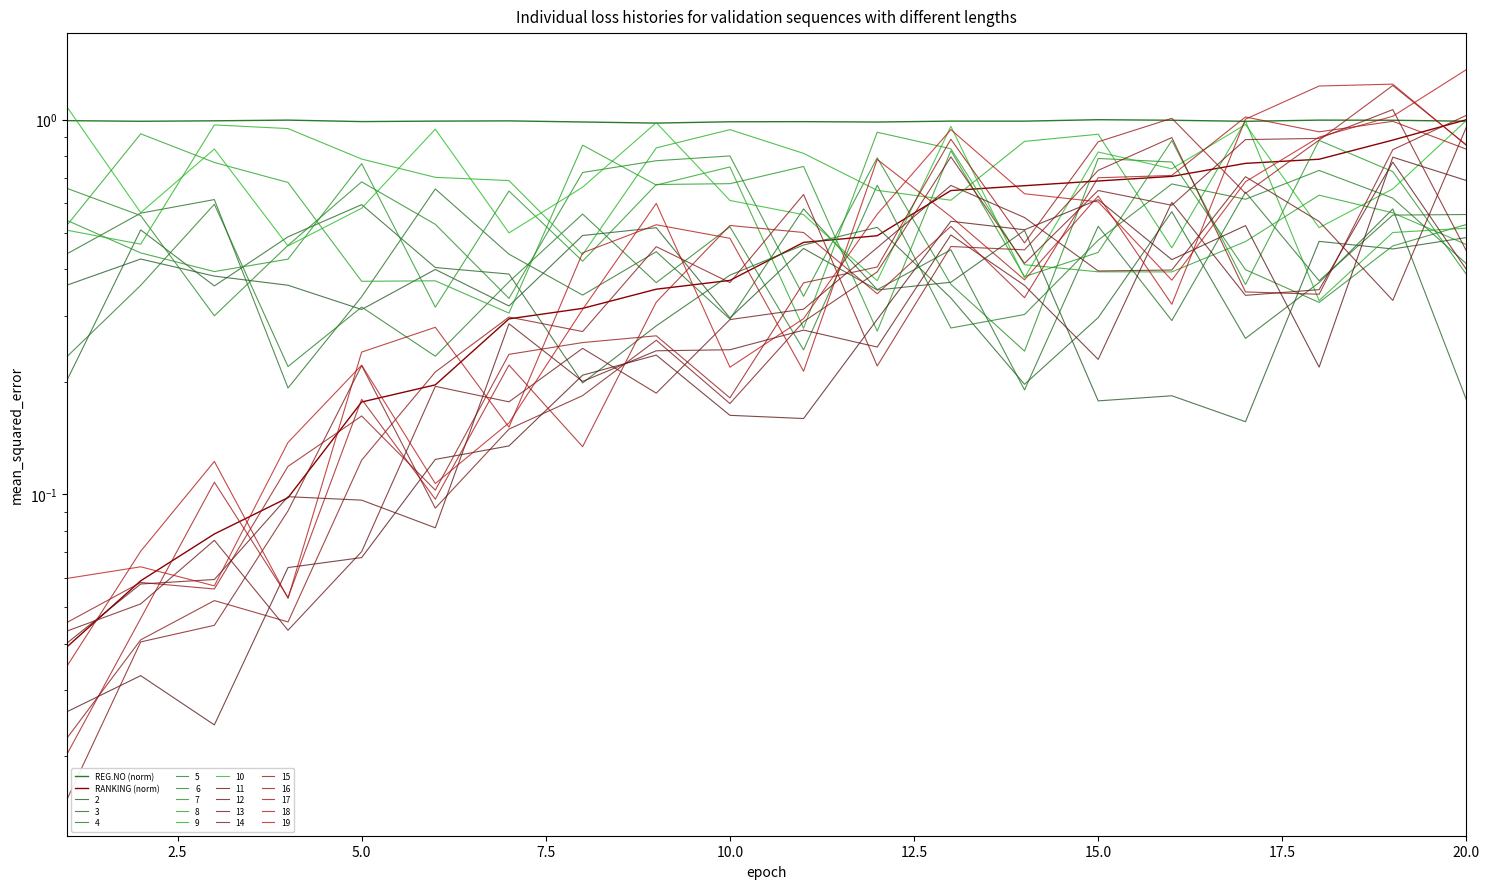

Is it true that RANKING (norm) equals 1.1 at 13?

False